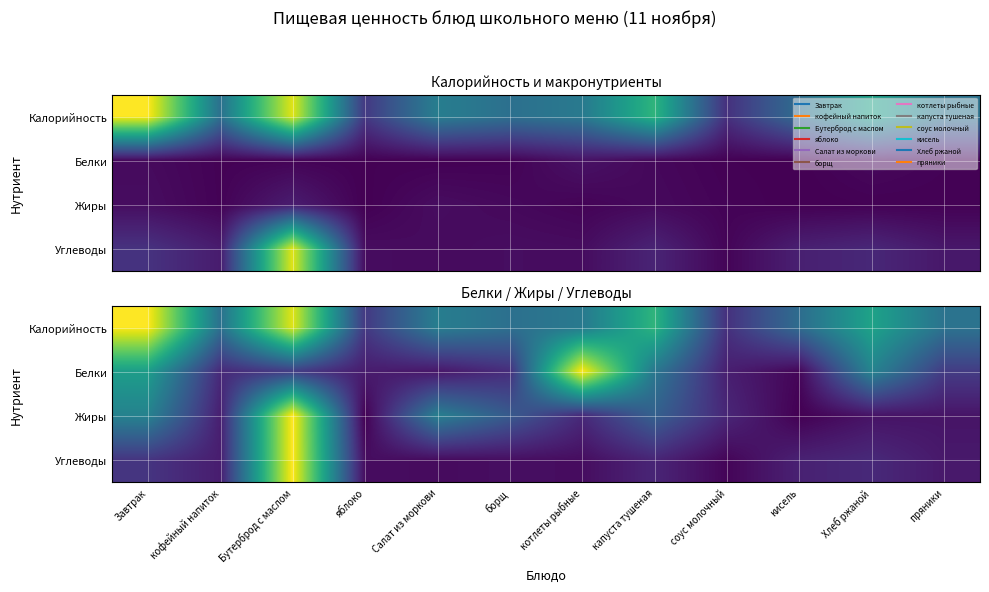

Is the value of Жиры at Салат из моркови greater than the value of Белки at кофейный напиток?

Yes